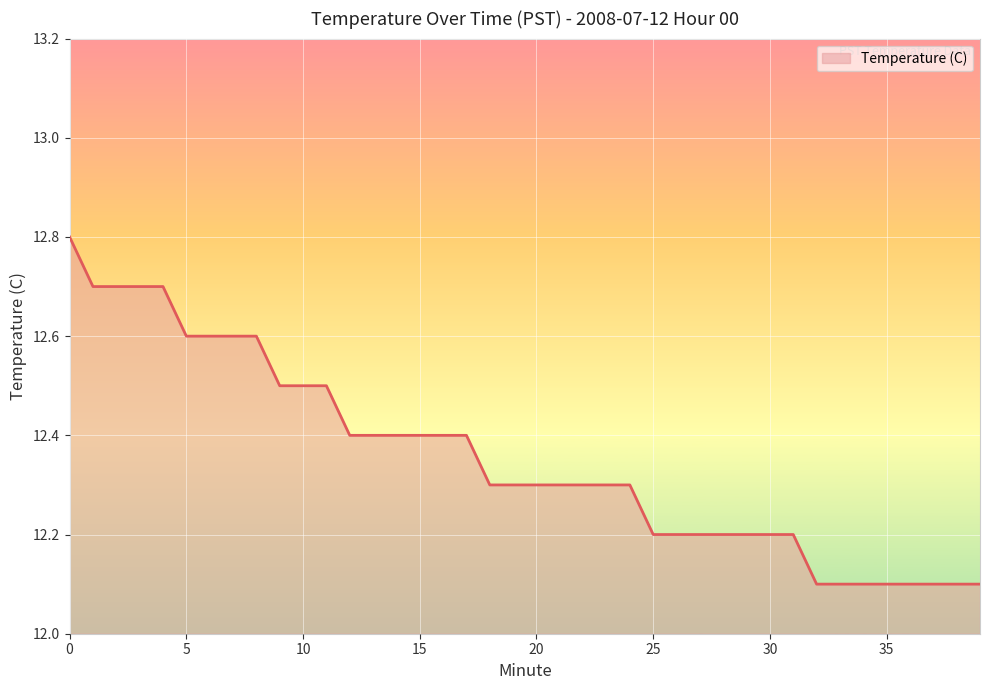

What is the sum of all values?

494.2